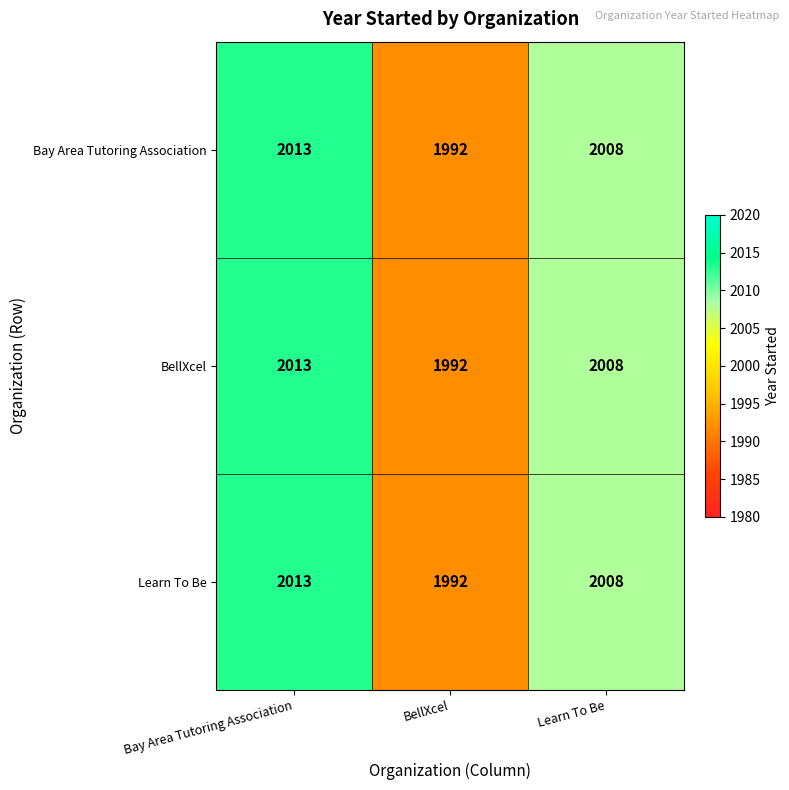

Which category has the highest value across all series?

Bay Area Tutoring Association